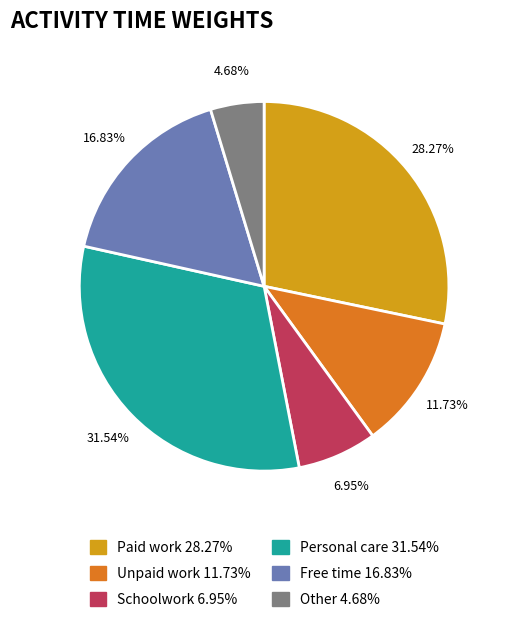

Do Schoolwork and Personal care together represent more than half of the pie?

No